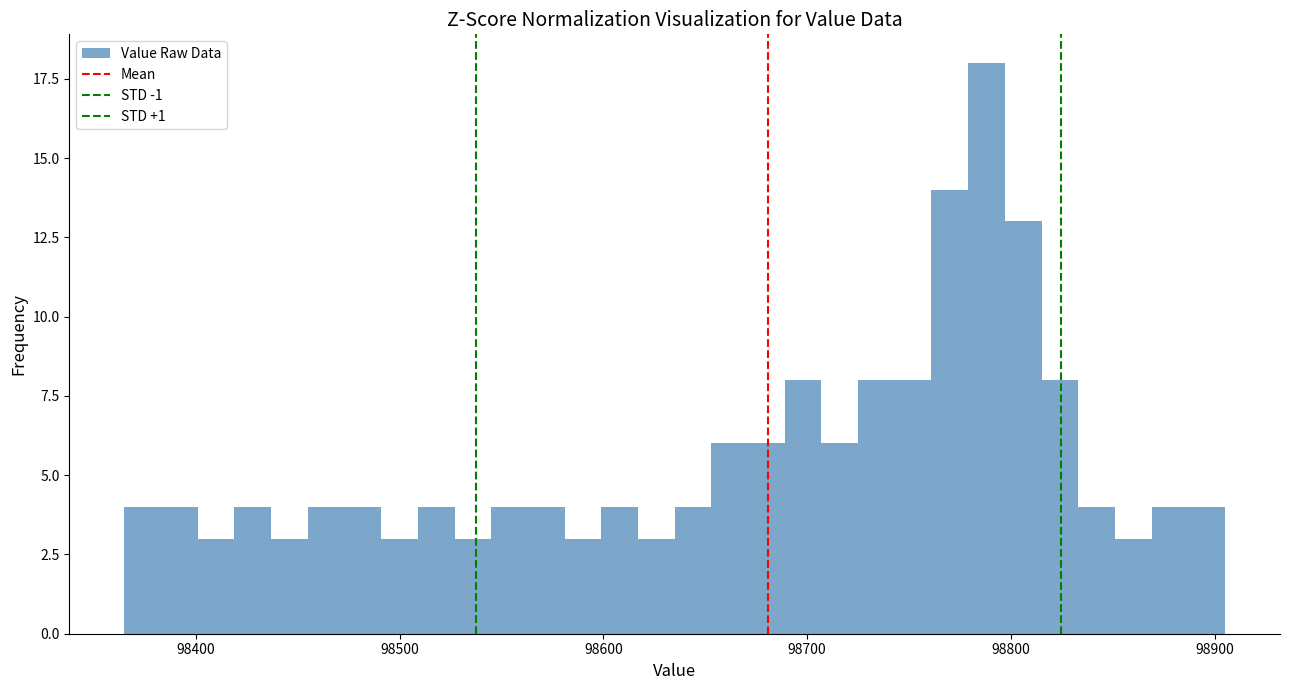

Read against the x-axis, roughly where is the centre of the tallest bar?

98790